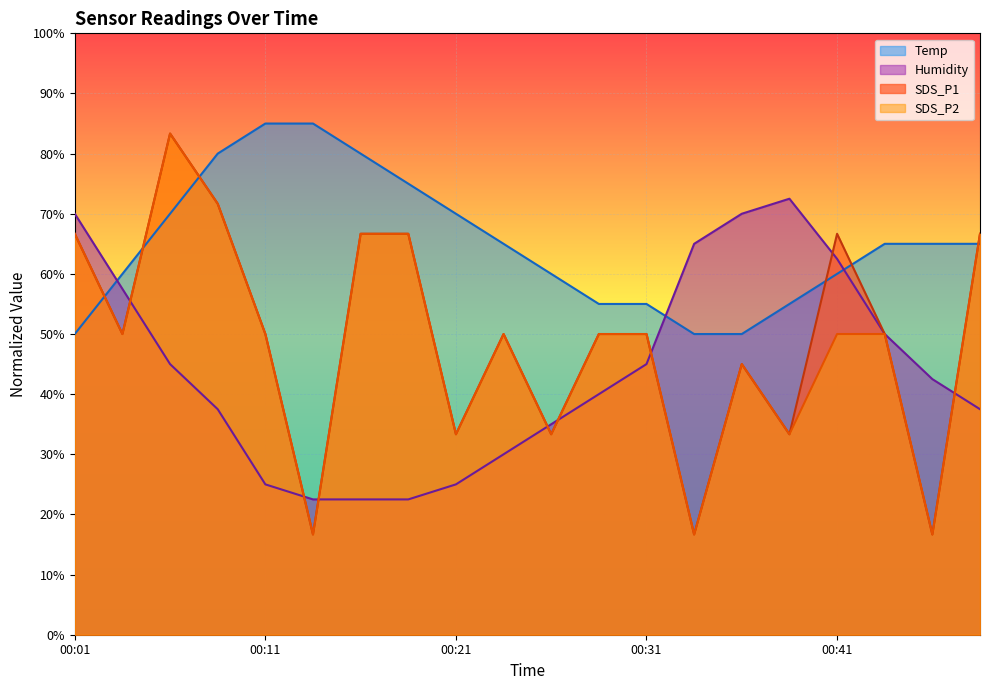

Is the value of Humidity at 00:44 greater than the value of SDS_P2 at 00:06?

No